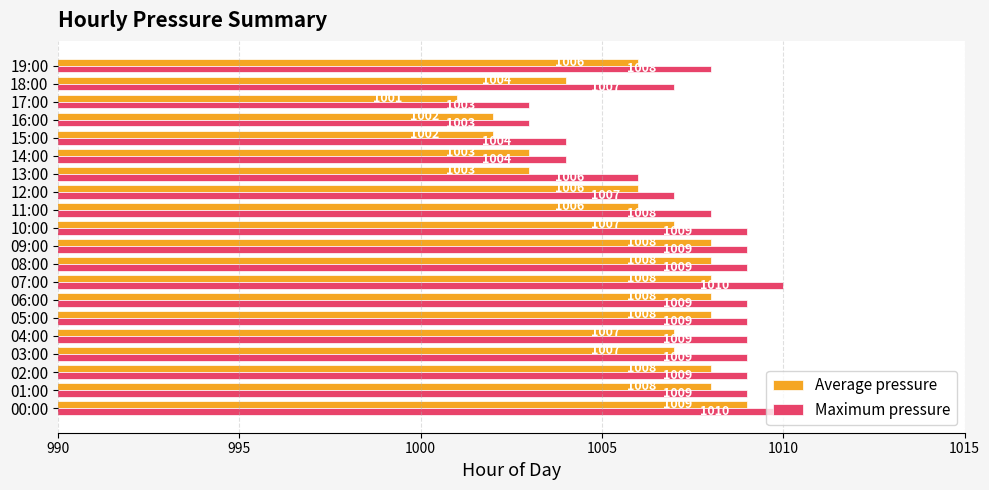

Between 10:00 and 18:00, which series saw the biggest shift?

Average pressure